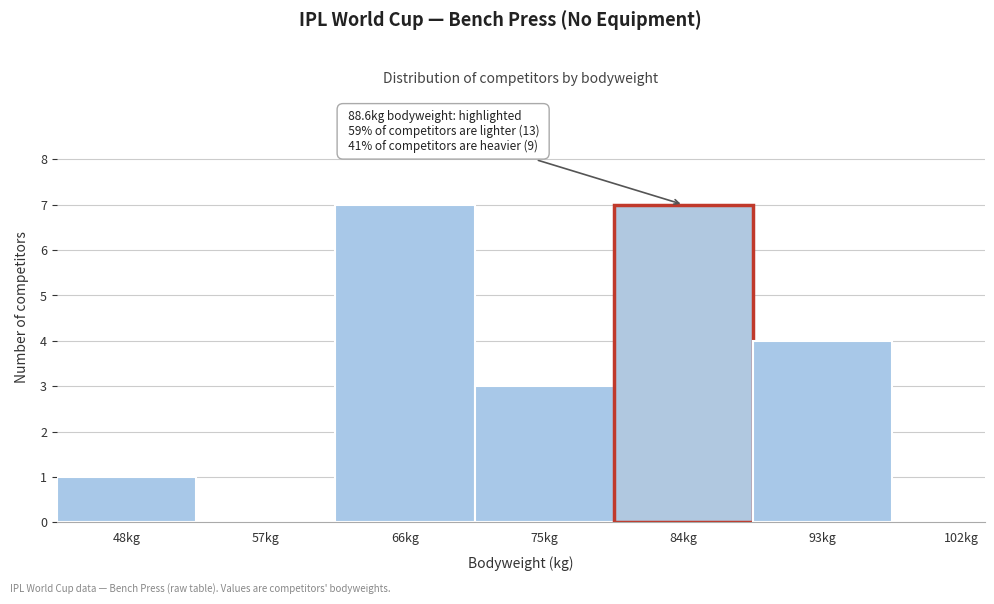

Reading left to right, extract all data points from this chart.

48kg=1	57kg=0	66kg=7	75kg=3	84kg=7	93kg=4	102kg=0